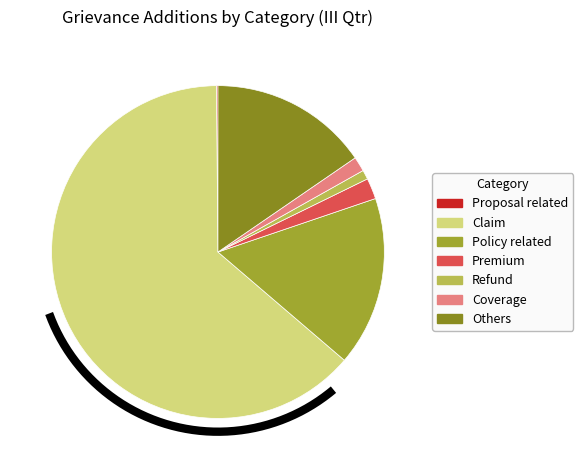

Which category has the biggest portion of the pie?

Claim